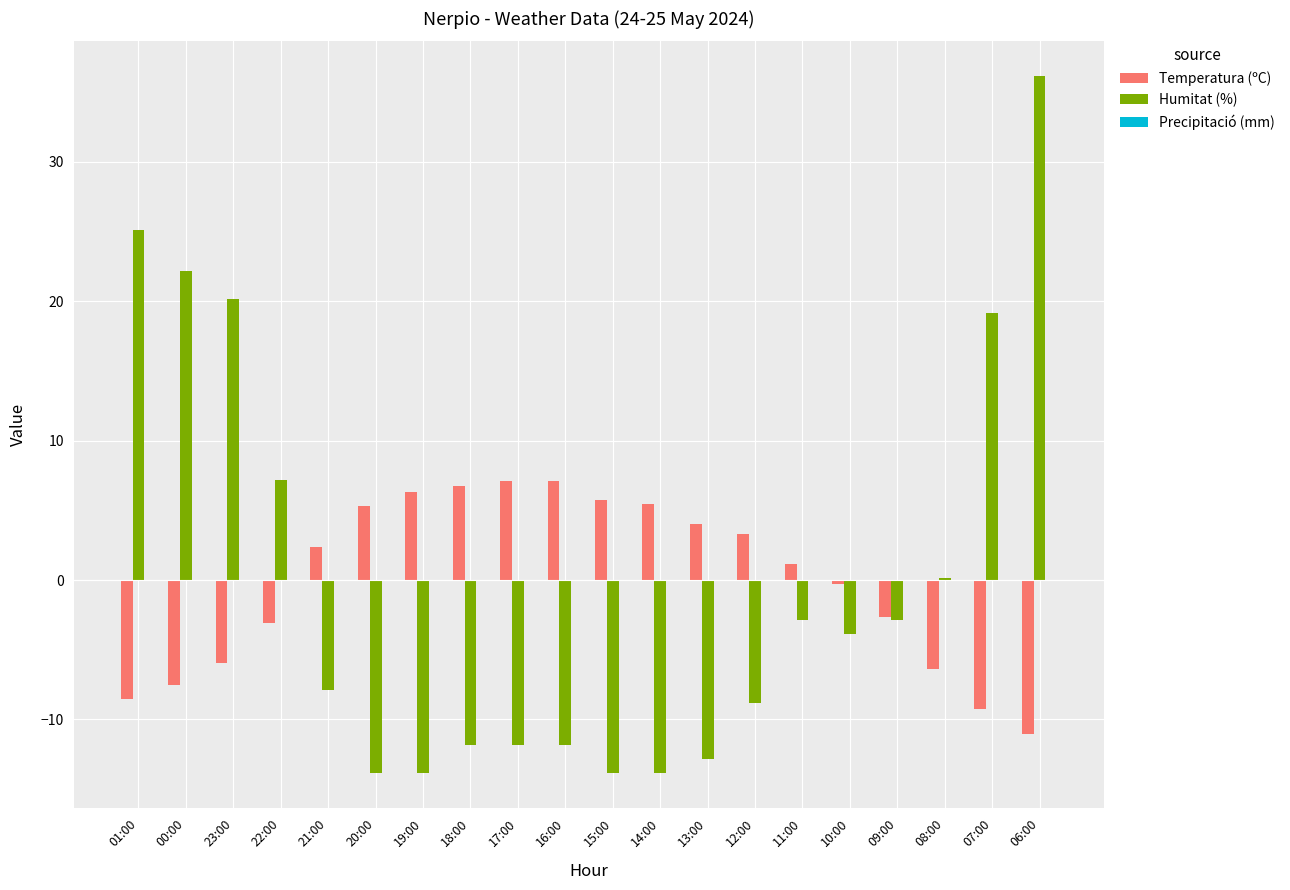

Is the value of Temperatura (ºC) at 23:00 greater than the value of Humitat (%) at 08:00?

No